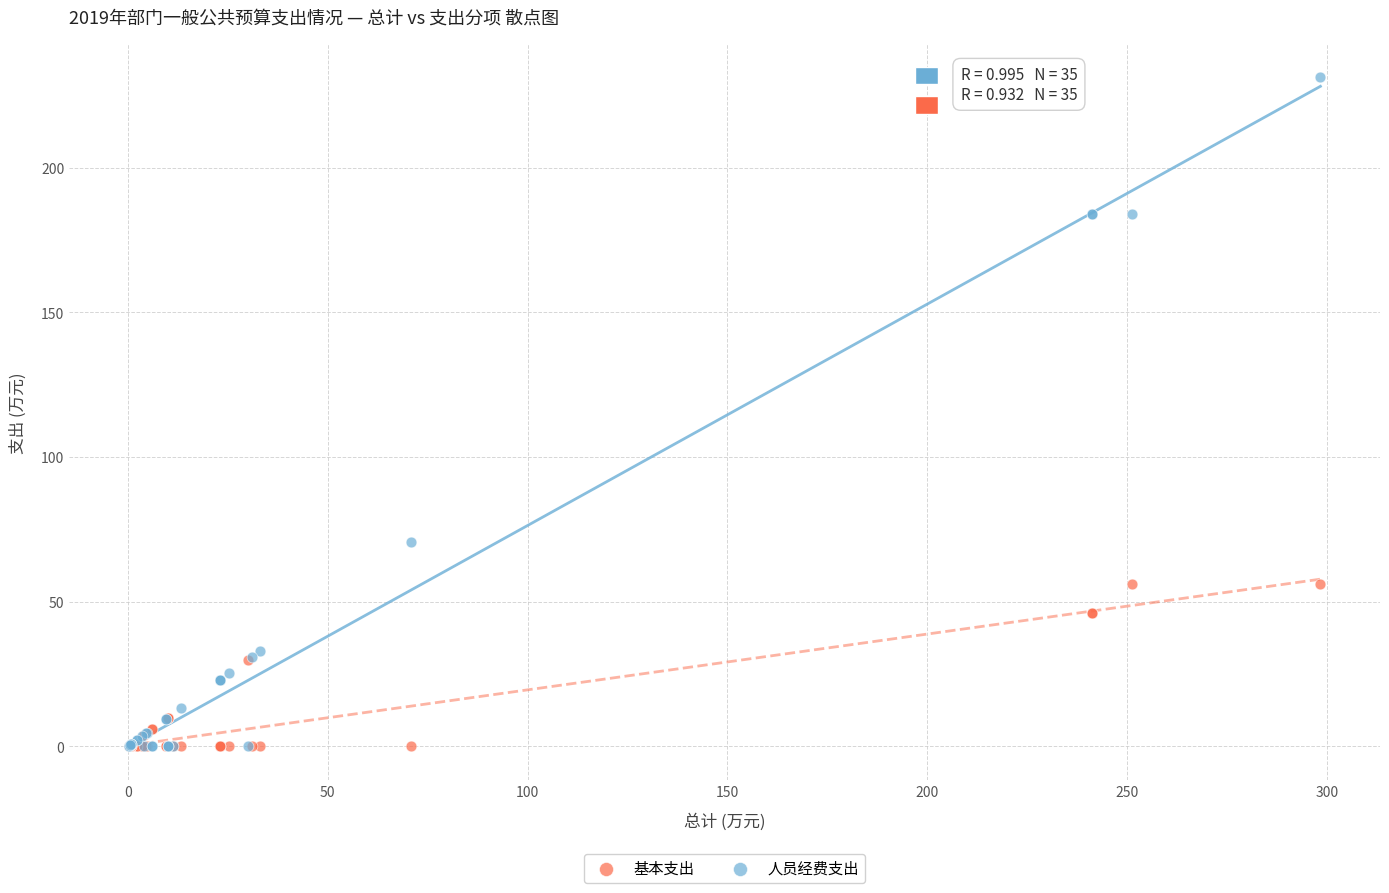

In the 人员经费支出 series, what Y value is closest to 115?

70.7